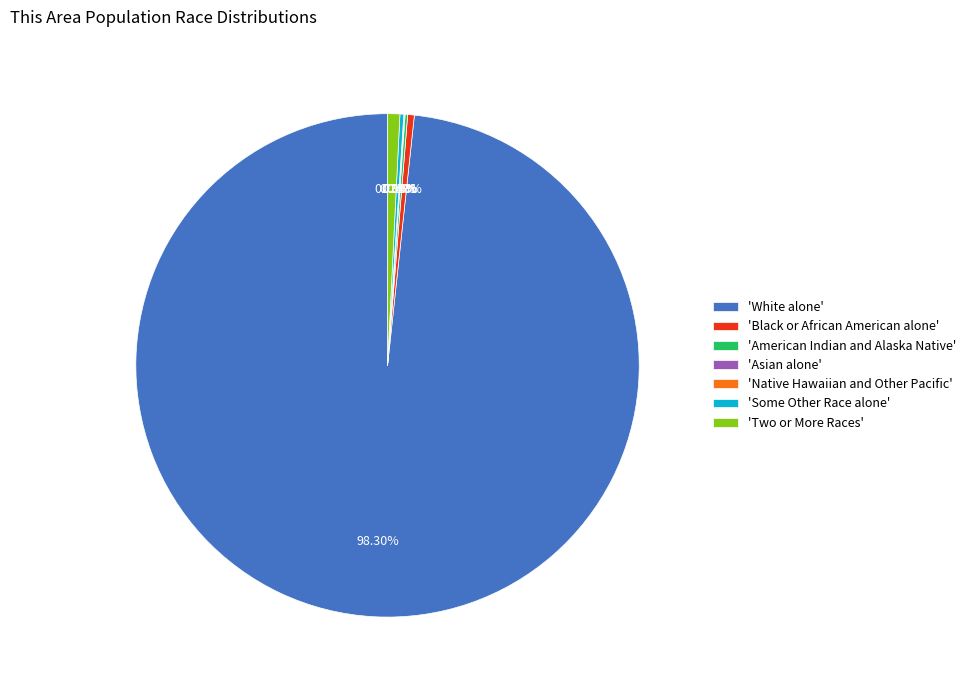

Which slice is the largest?

'White alone'